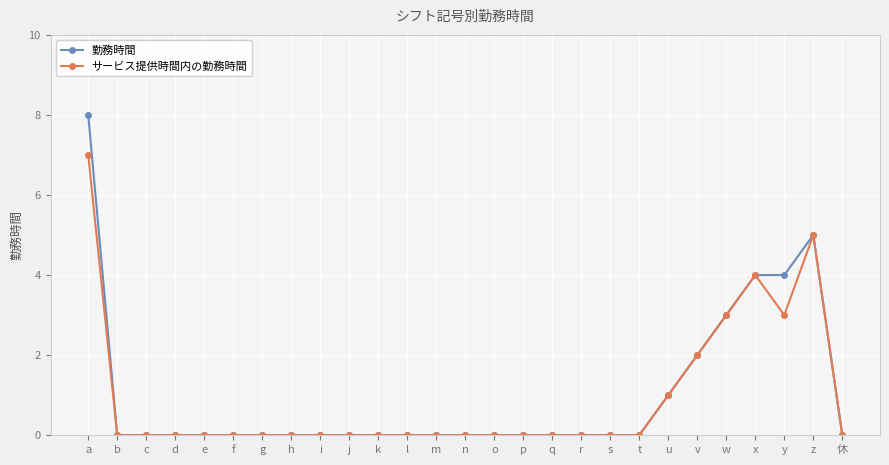

The サービス提供時間内の勤務時間 series shows -3 at s. True or false?

False